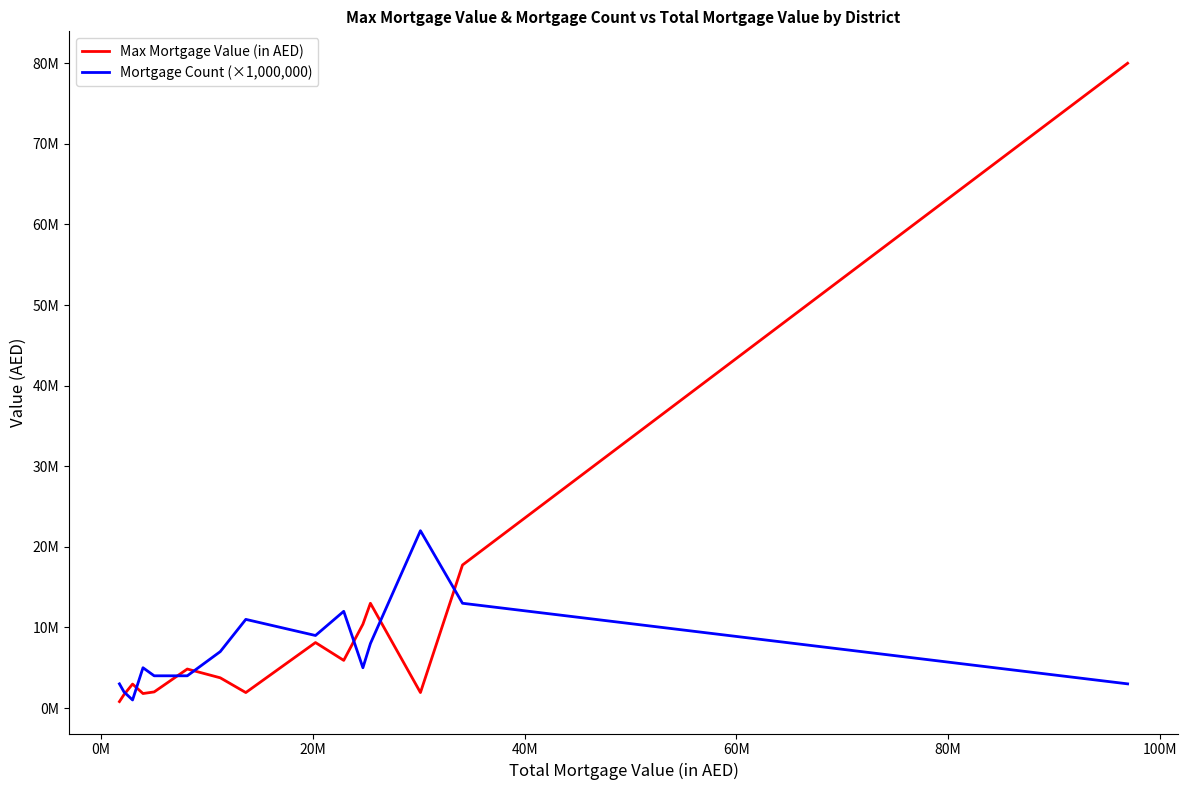

Does the chart display data point markers on the line(s)?

No